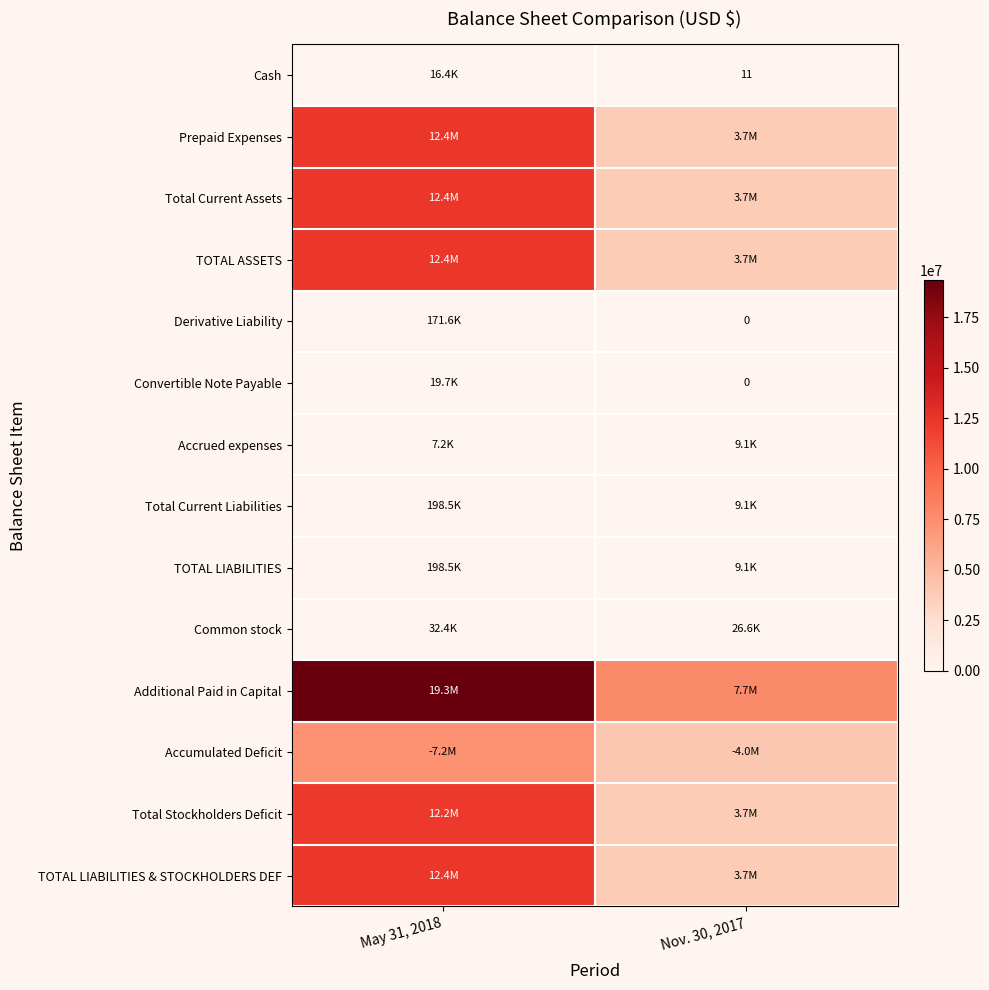

At which category is the sum across all series the highest?

May 31, 2018